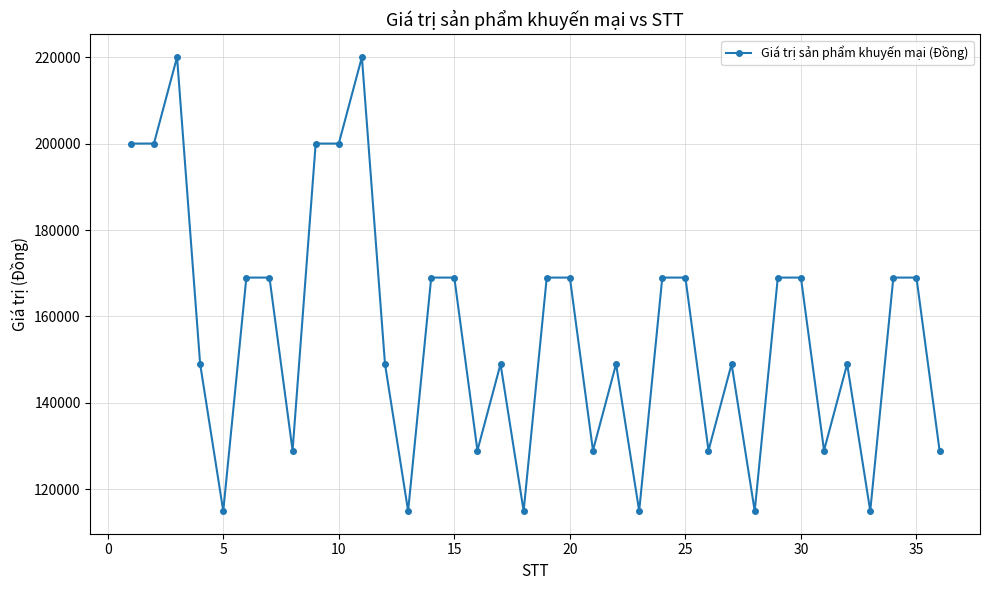

What is the greatest value displayed?

220000